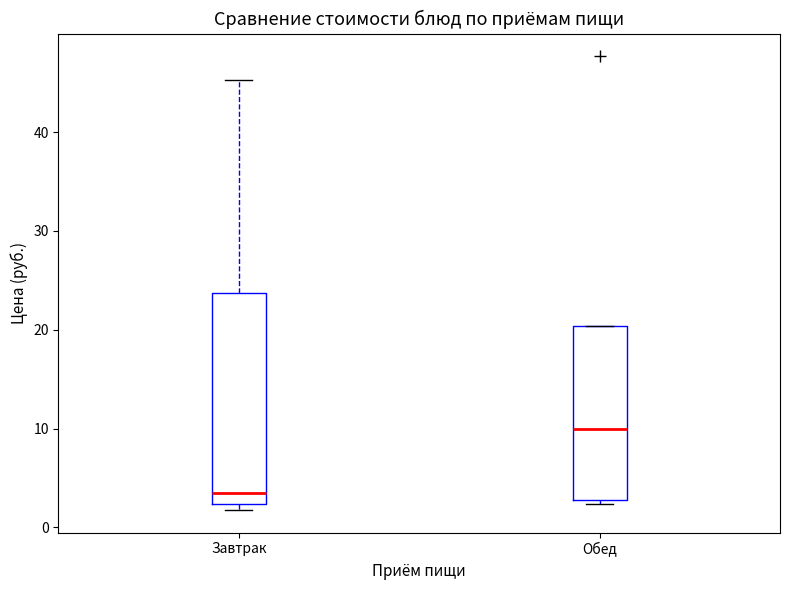

Which box has the highest median line?

Обед